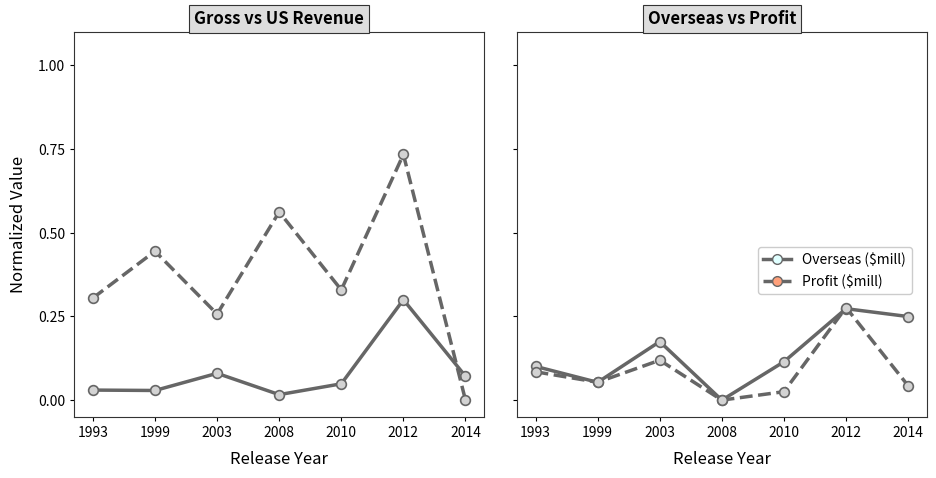

At which category does Gross ($mill) reach its first local valley?

1999